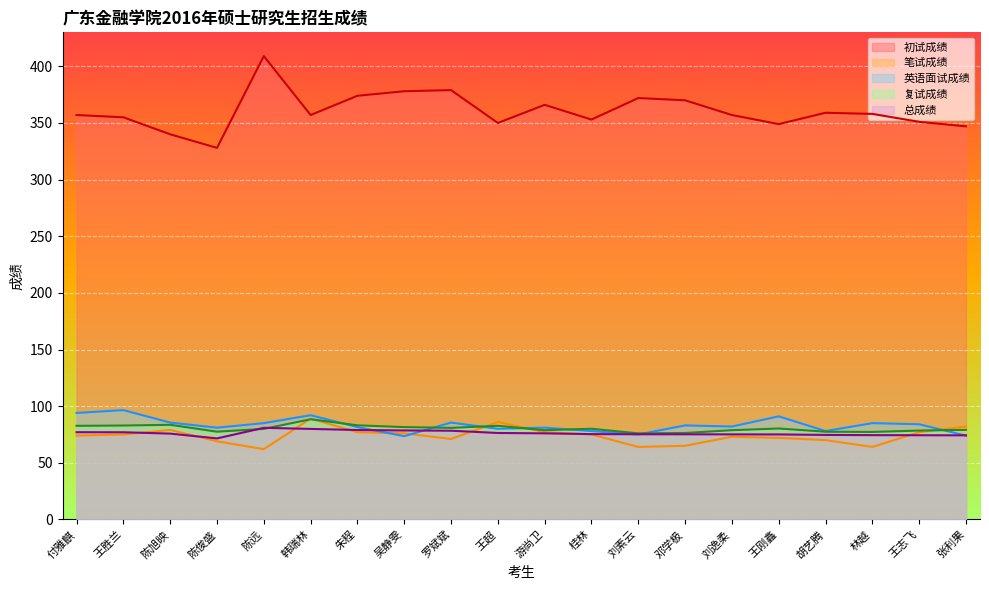

What is the sum of all 笔试成绩 values?

1477.0